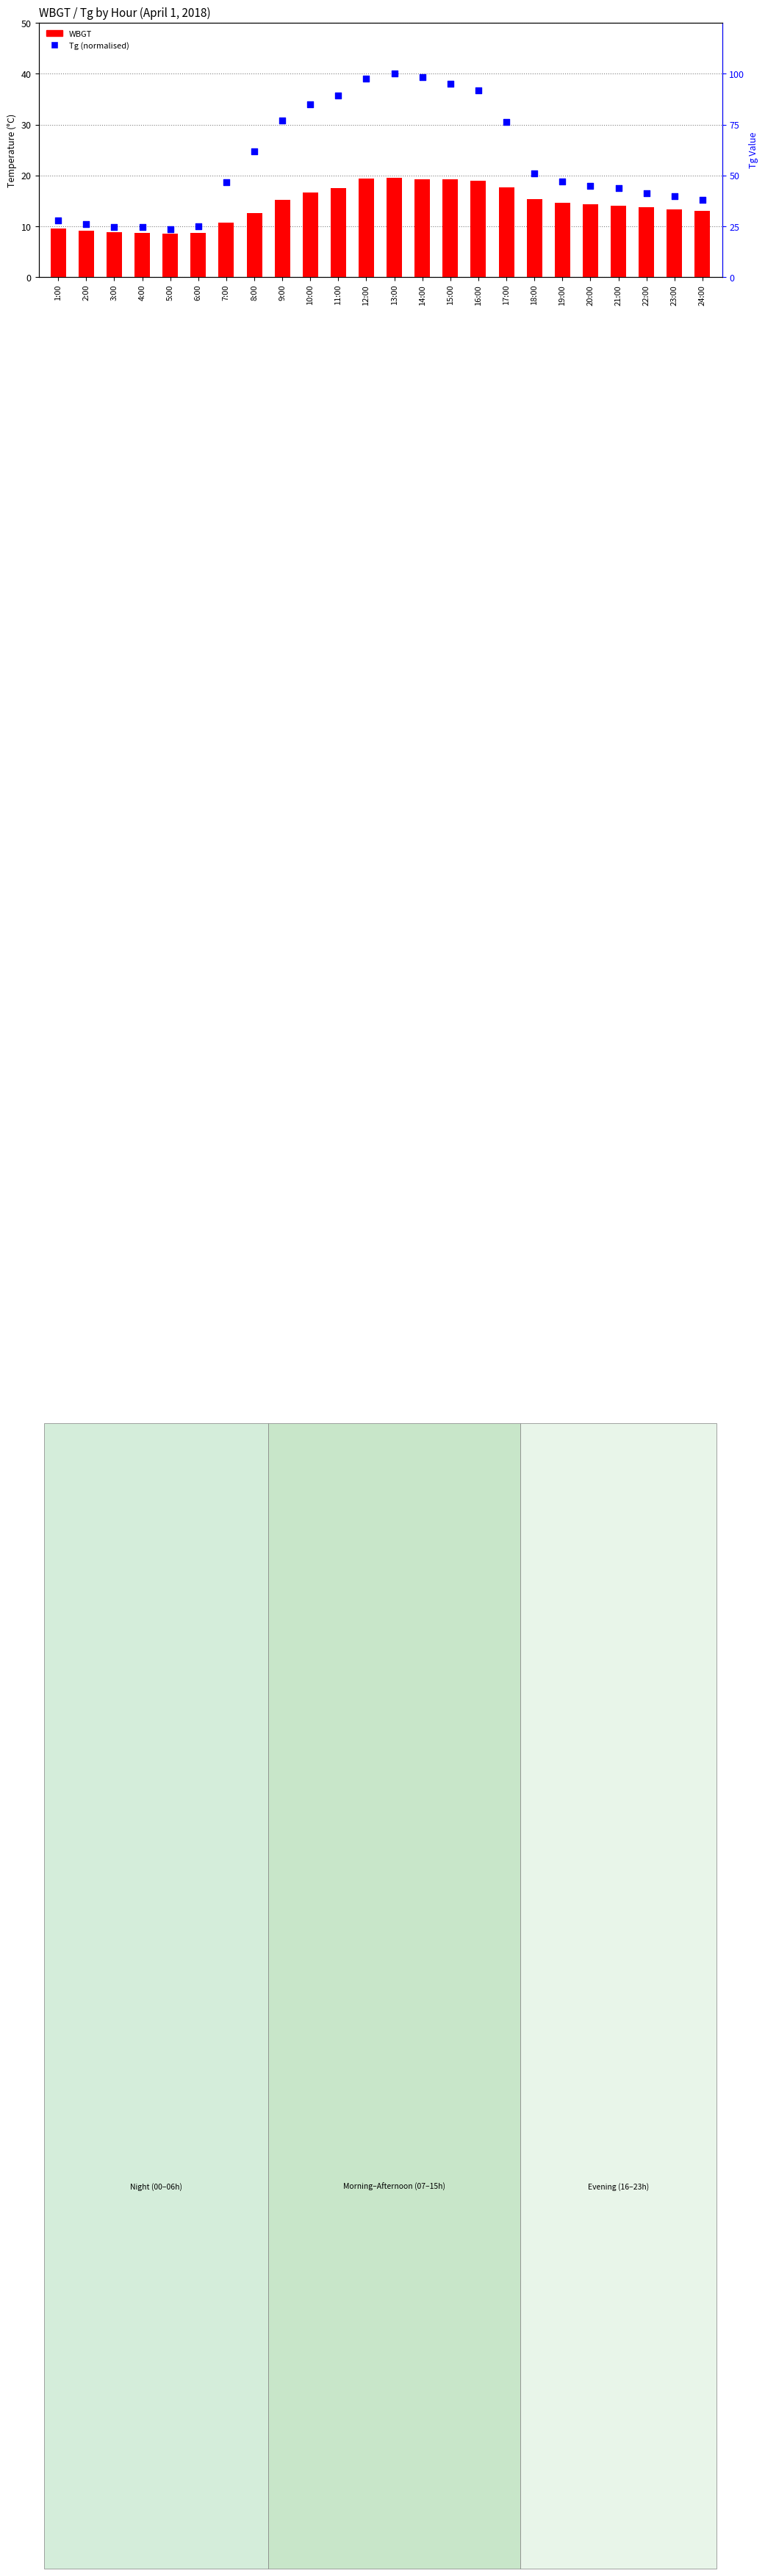

What are all the series names shown in the legend?

WBGT, Tg (normalised)